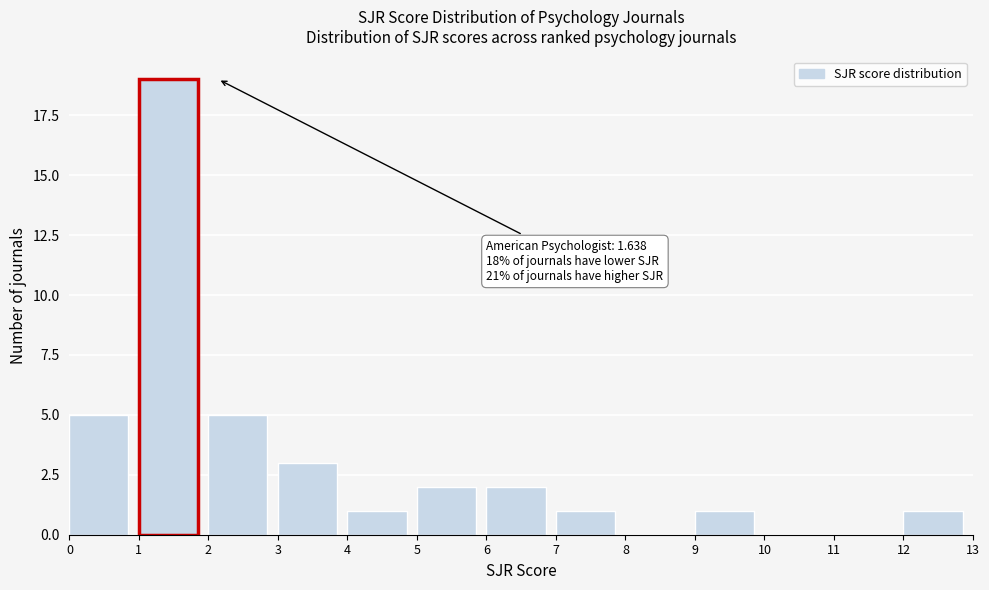

Which range on the x-axis has the tallest bar?

1 to 2